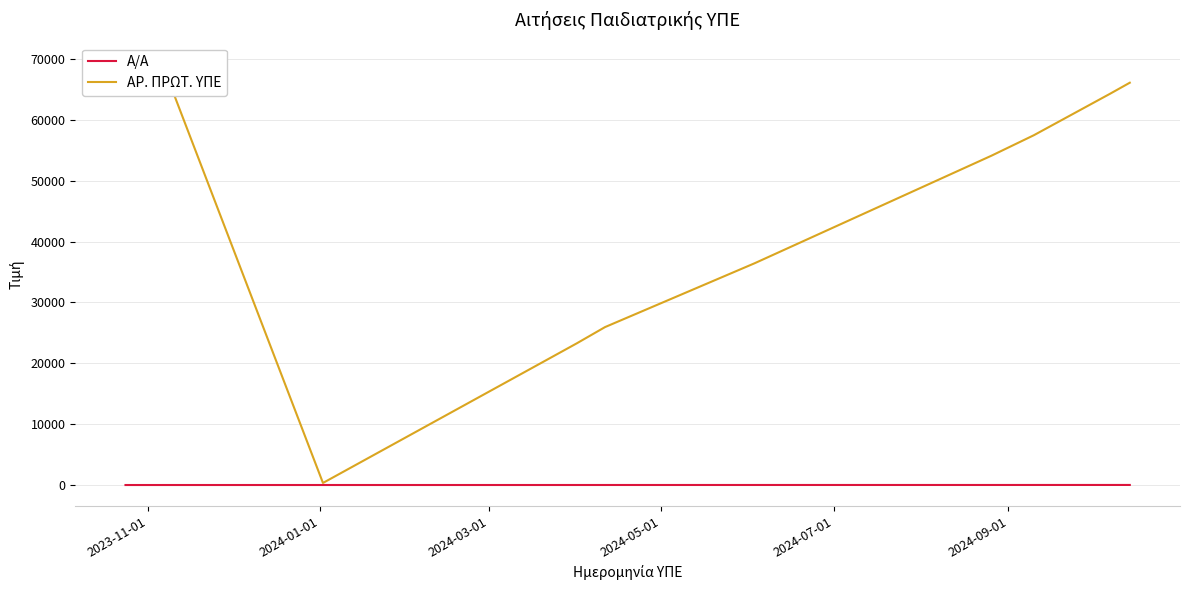

What is the difference between the maximum and second lowest values in the ΑΡ. ΠΡΩΤ. ΥΠΕ series?

49266